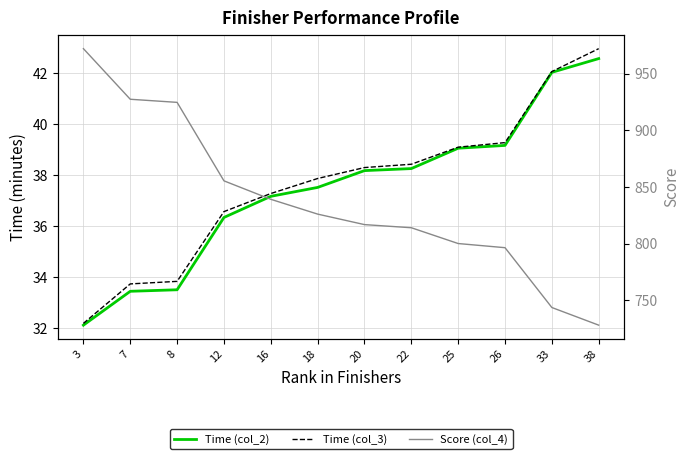

What are all the series names shown in the legend?

Time (col_2), Time (col_3), Score (col_4)